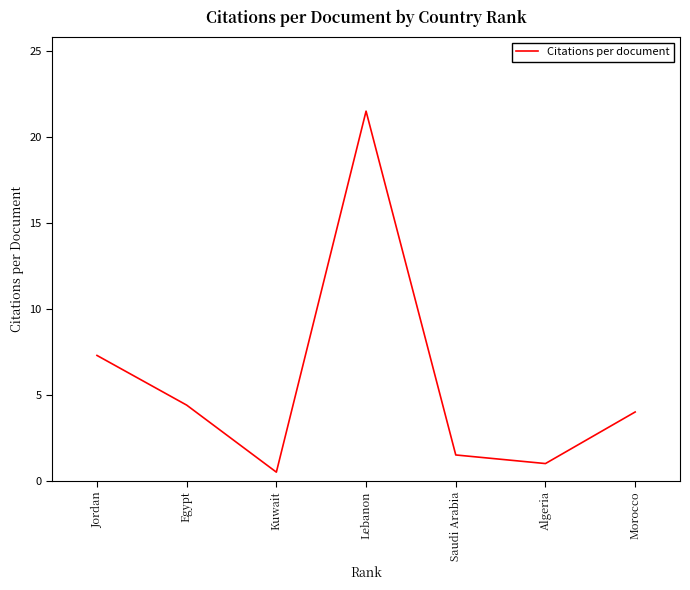

Approximately how many times larger is the value at Kuwait compared to Saudi Arabia?

0.3